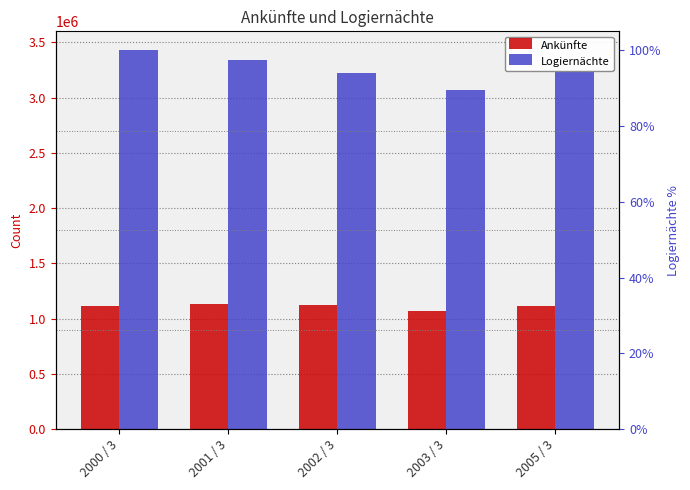

At which category is the sum across all series the highest?

2000 / 3